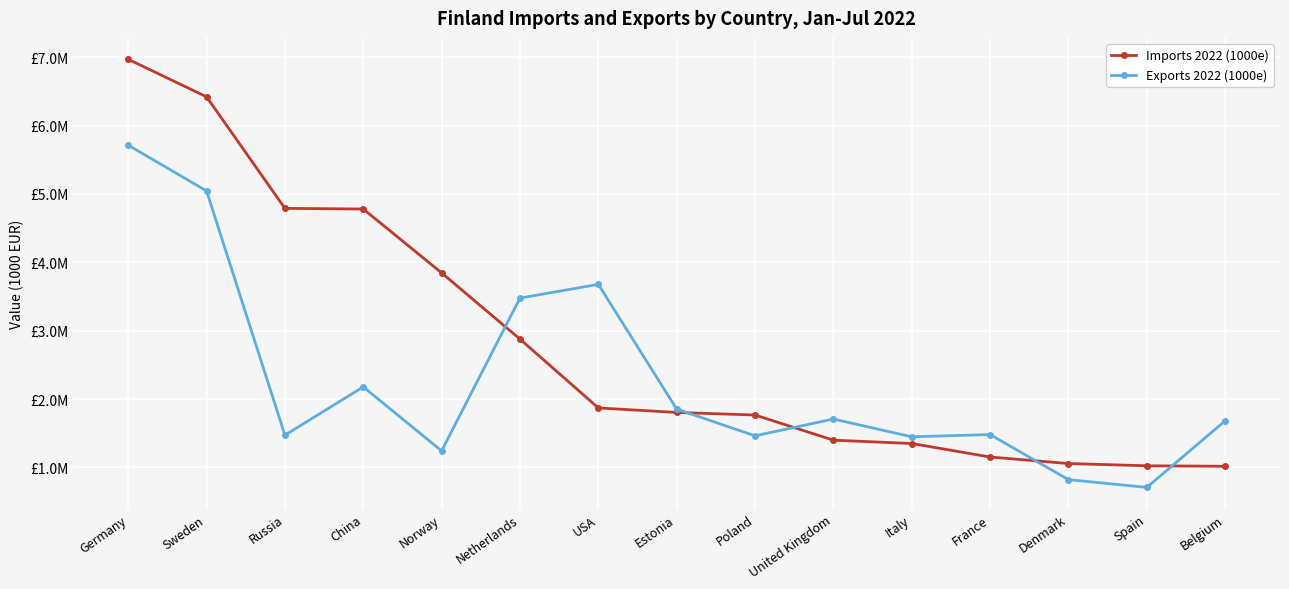

Which series changed the most between Poland and Denmark?

Imports 2022 (1000e)